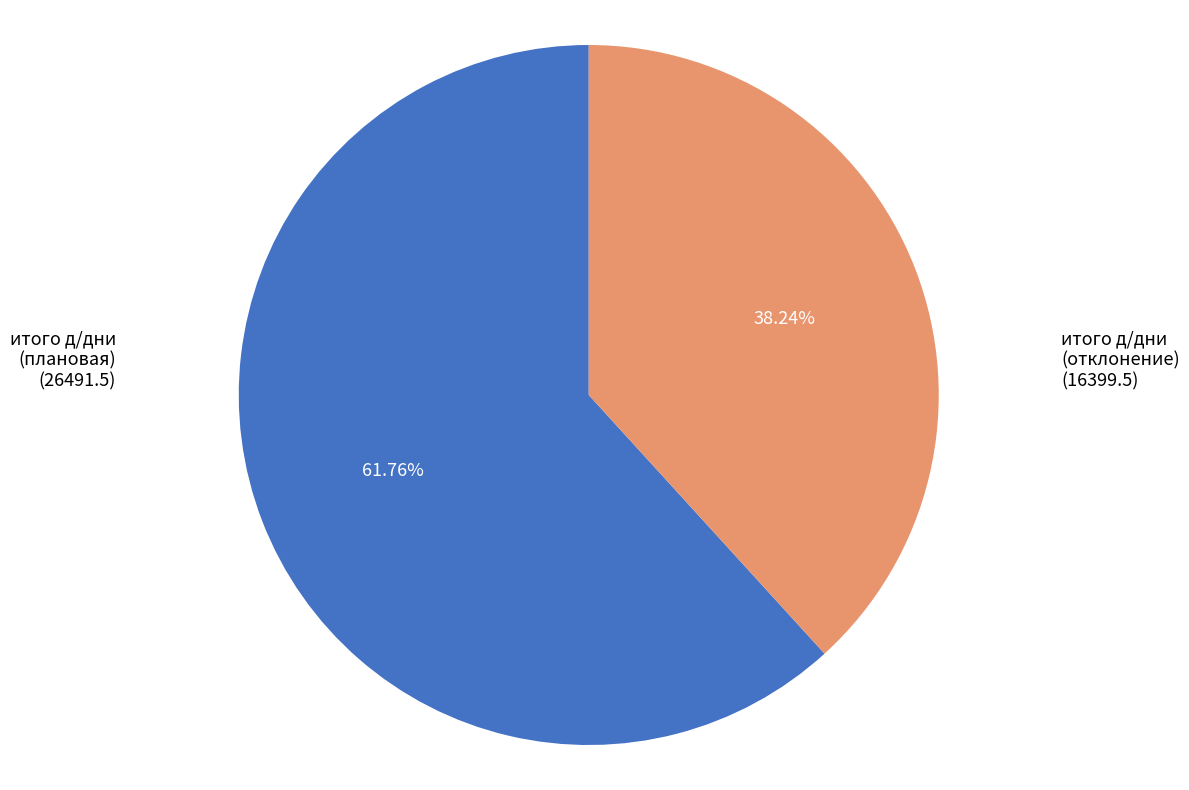

To the nearest percent, what portion does итого д/дни (отклонение) represent?

38%